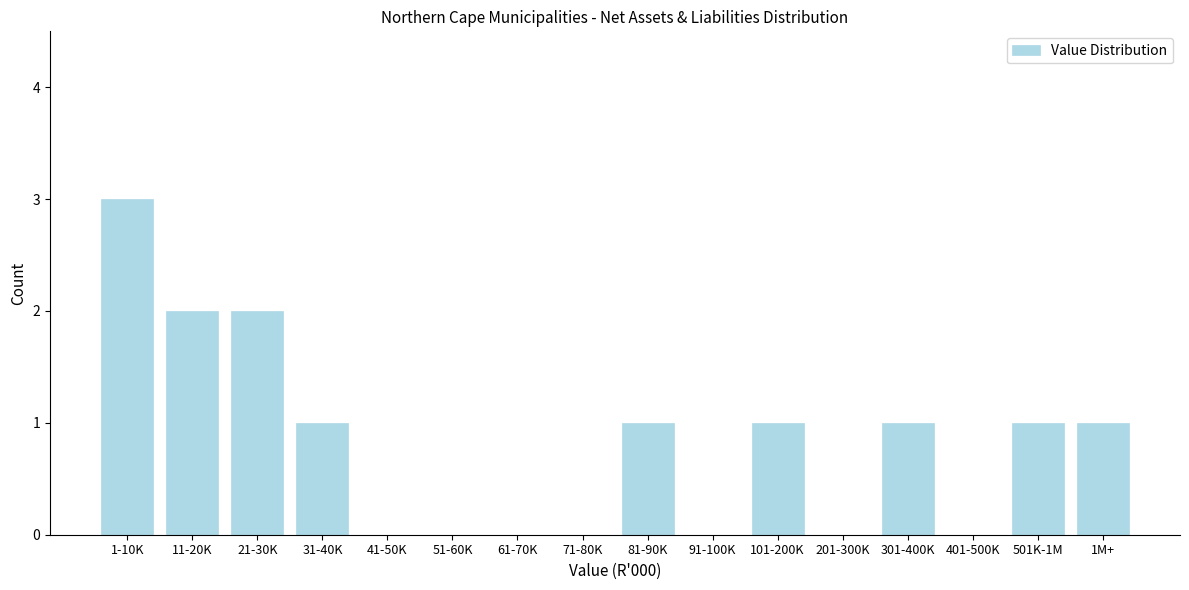

Reading left to right, list all the values displayed in this chart.

1-10K=3	11-20K=2	21-30K=2	31-40K=1	41-50K=0	51-60K=0	61-70K=0	71-80K=0	81-90K=1	91-100K=0	101-200K=1	201-300K=0	301-400K=1	401-500K=0	501K-1M=1	1M+=1